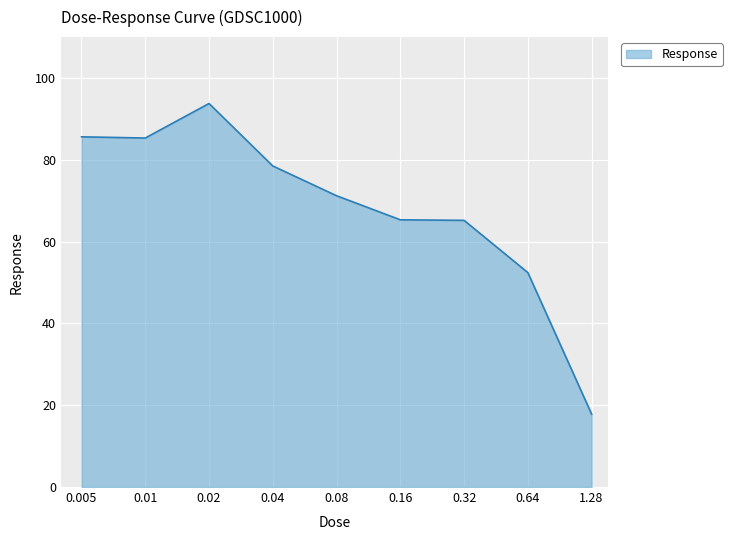

How many lines are shown in the chart?

1